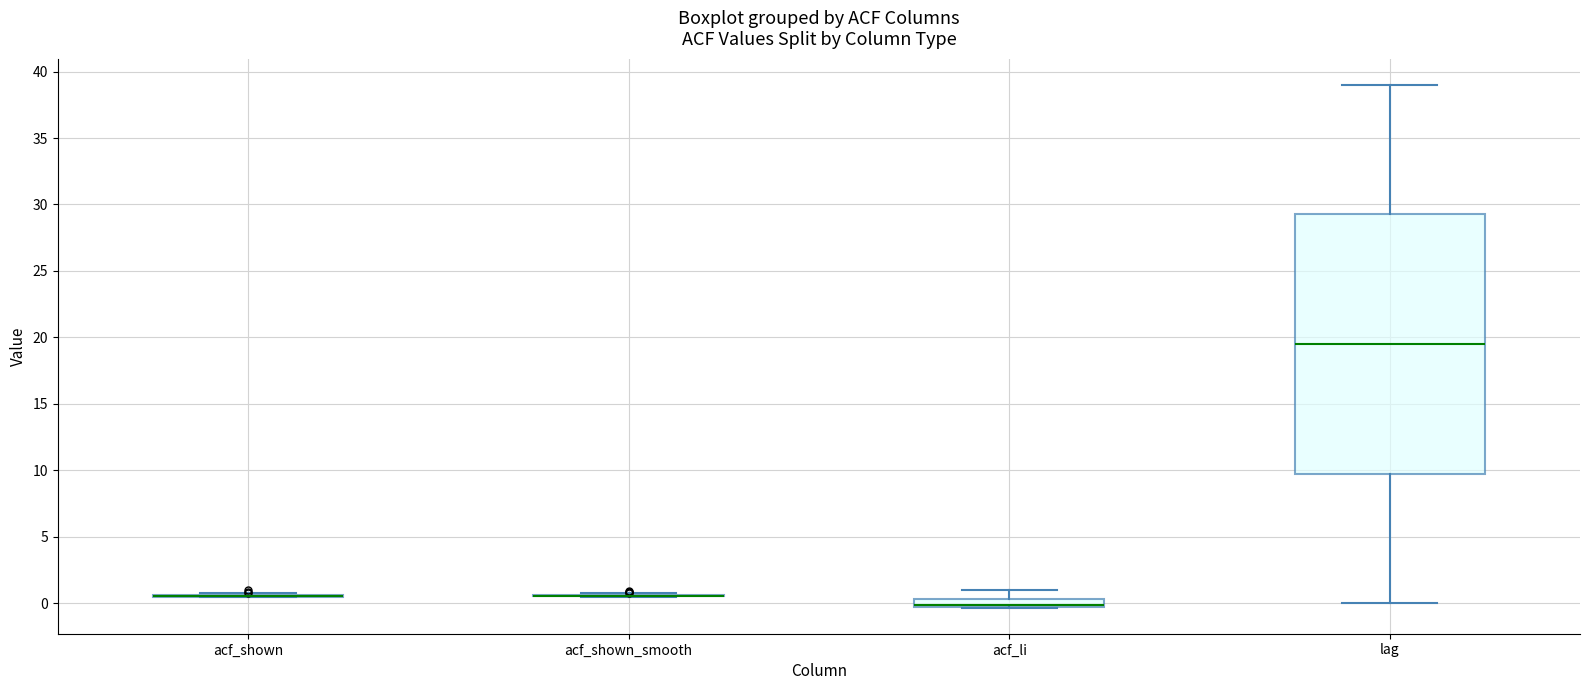

Where does the upper whisker of the box for acf_li end on the y-axis? The values are not printed on the chart, so give them approximately, as read against the axis.

1.0